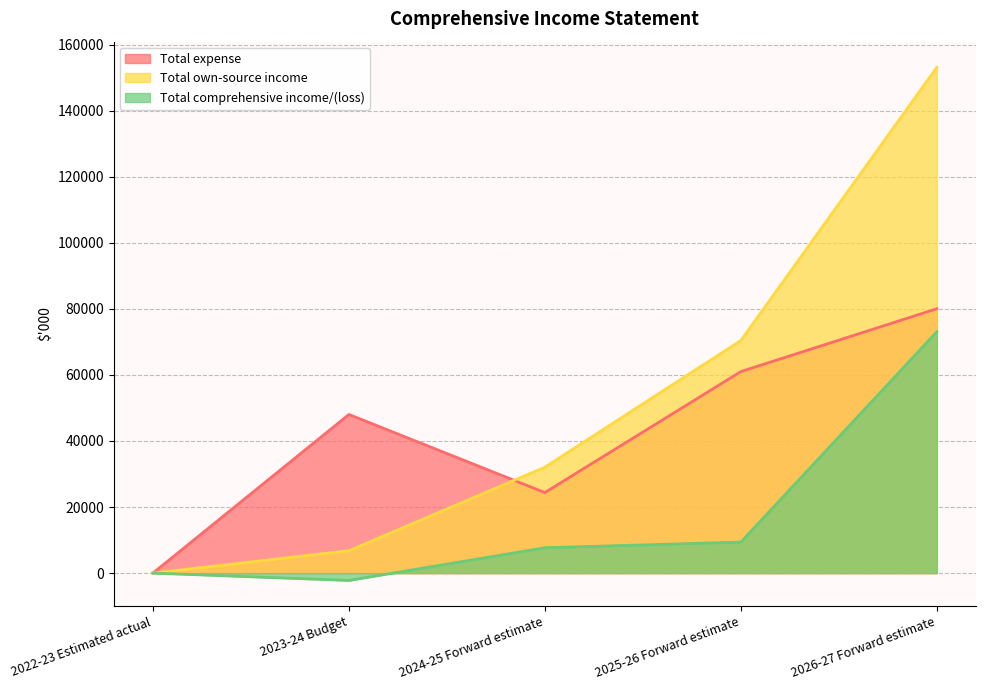

What is the label of the 2nd point from the left?

2023-24 Budget